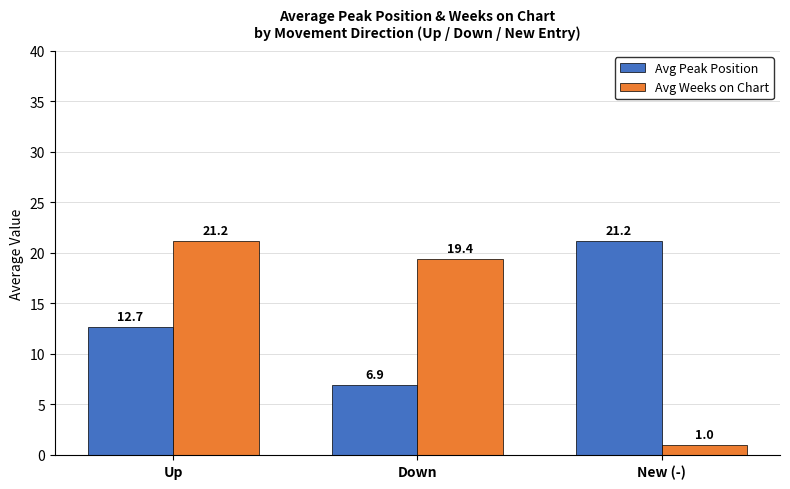

Read the Avg Peak Position value at Down.

6.9